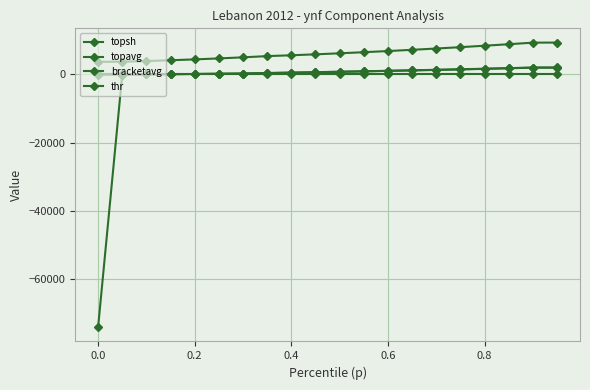

List the series in order of their peak value, highest first.

topavg, bracketavg, thr, topsh